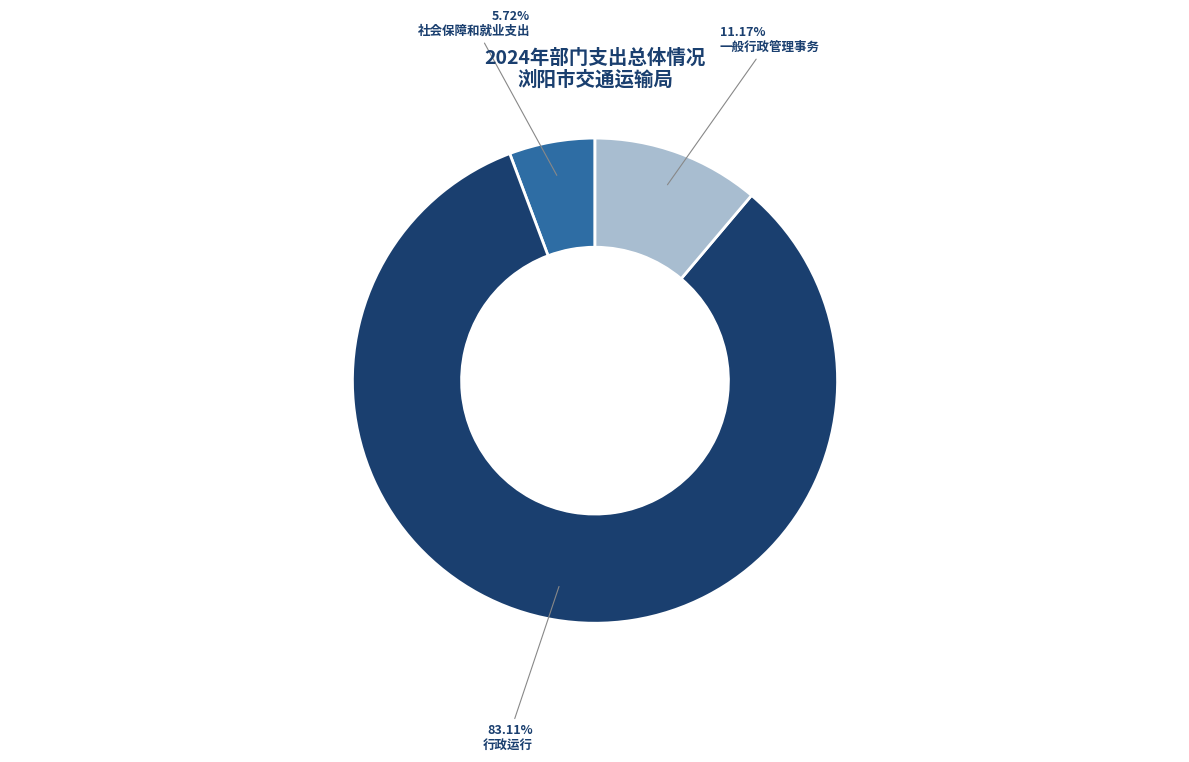

What is the majority slice?

行政运行